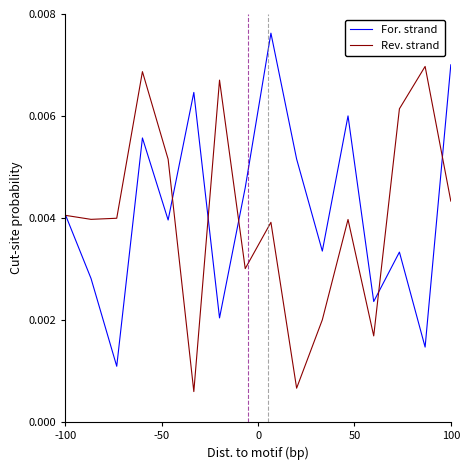

What is the sum of all For. strand values?

0.1